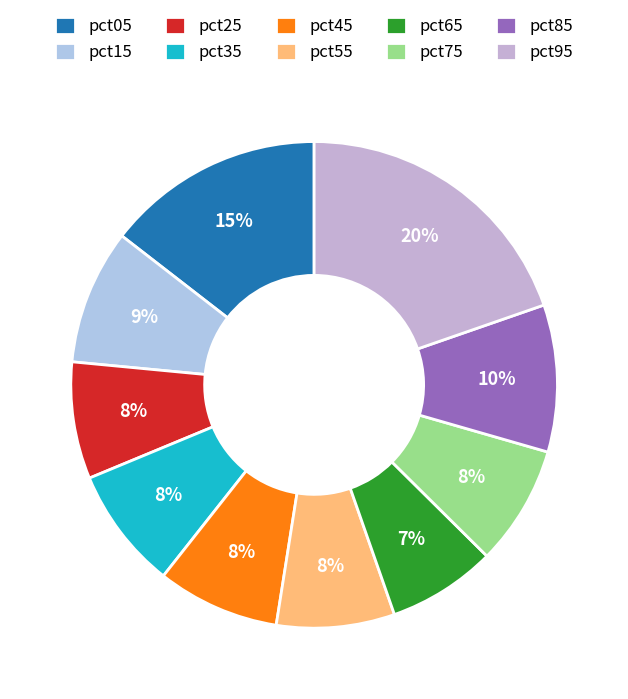

Which has a higher value, pct25 or pct15?

pct15